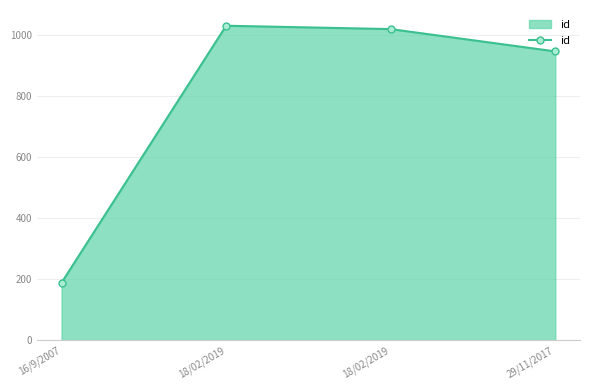

What is the smallest value displayed?

189